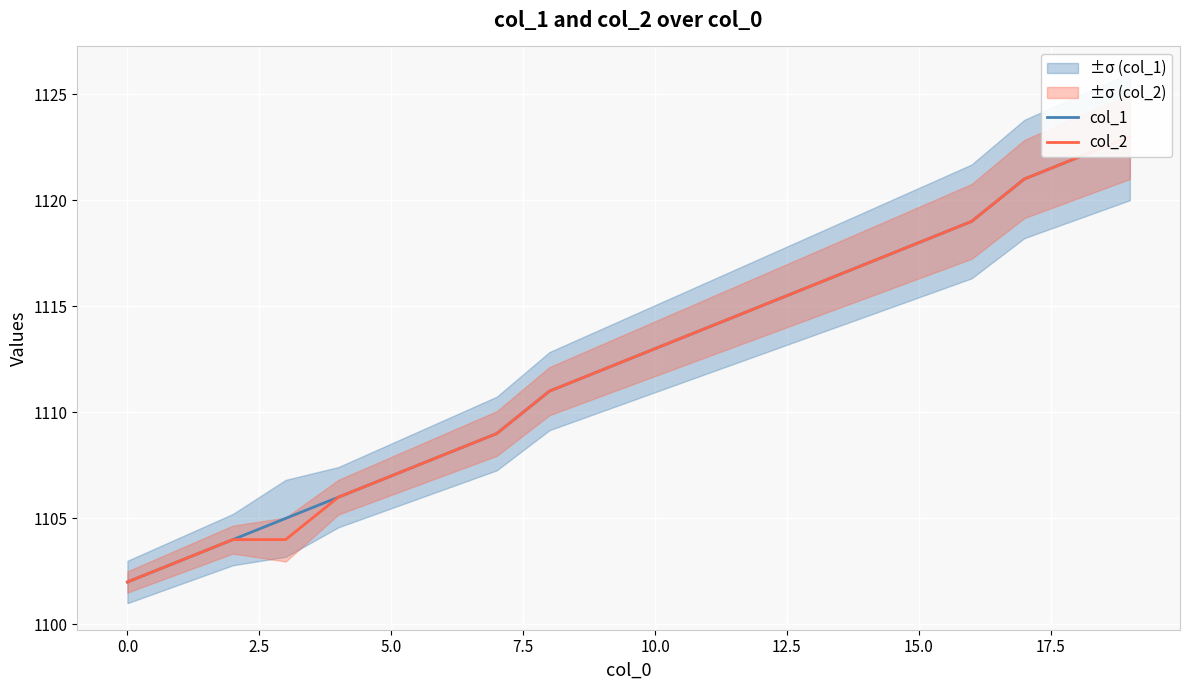

What is the sum of the col_1 values at 19 and 10?

2236